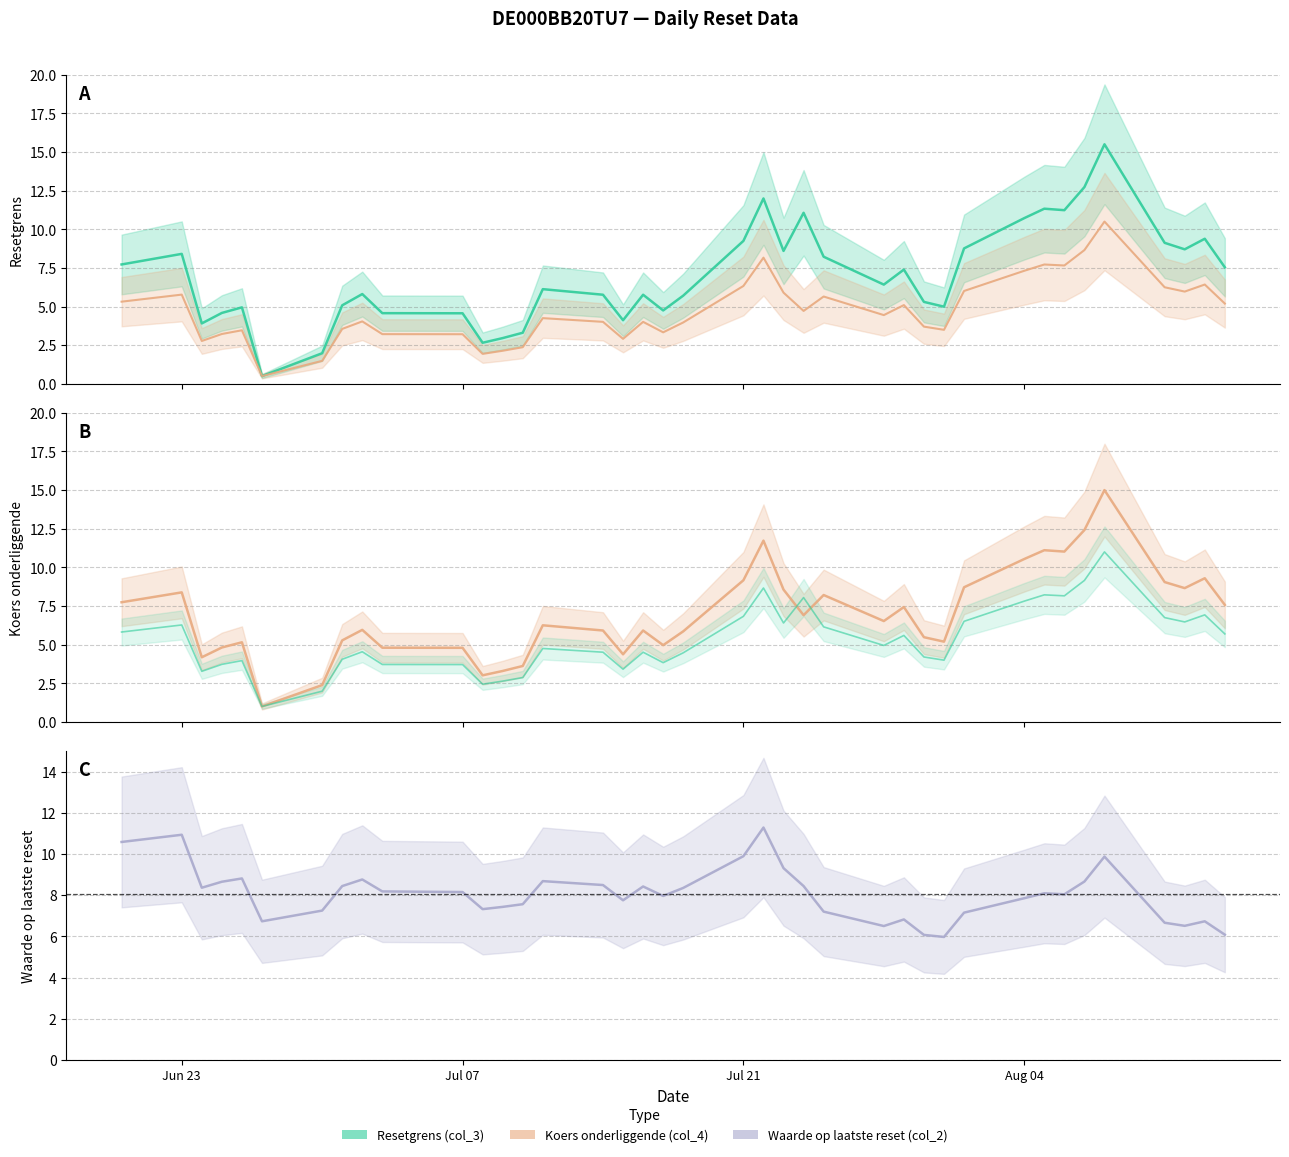

Is it true that Waarde op laatste reset (col_2) equals 8.7 at 2025-08-07?

True